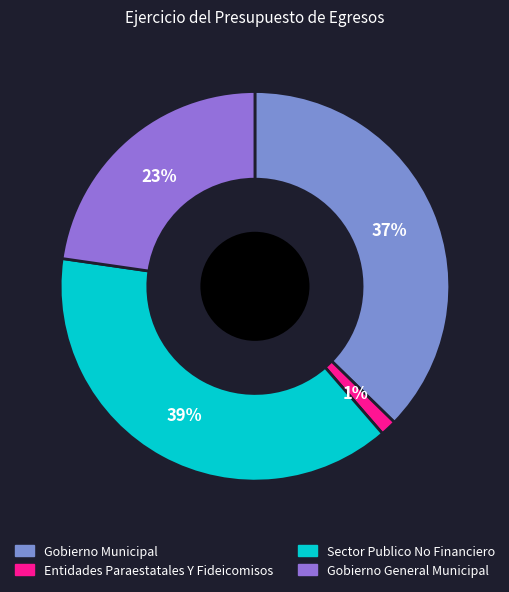

To the nearest percent, what portion does Gobierno General Municipal represent?

23%